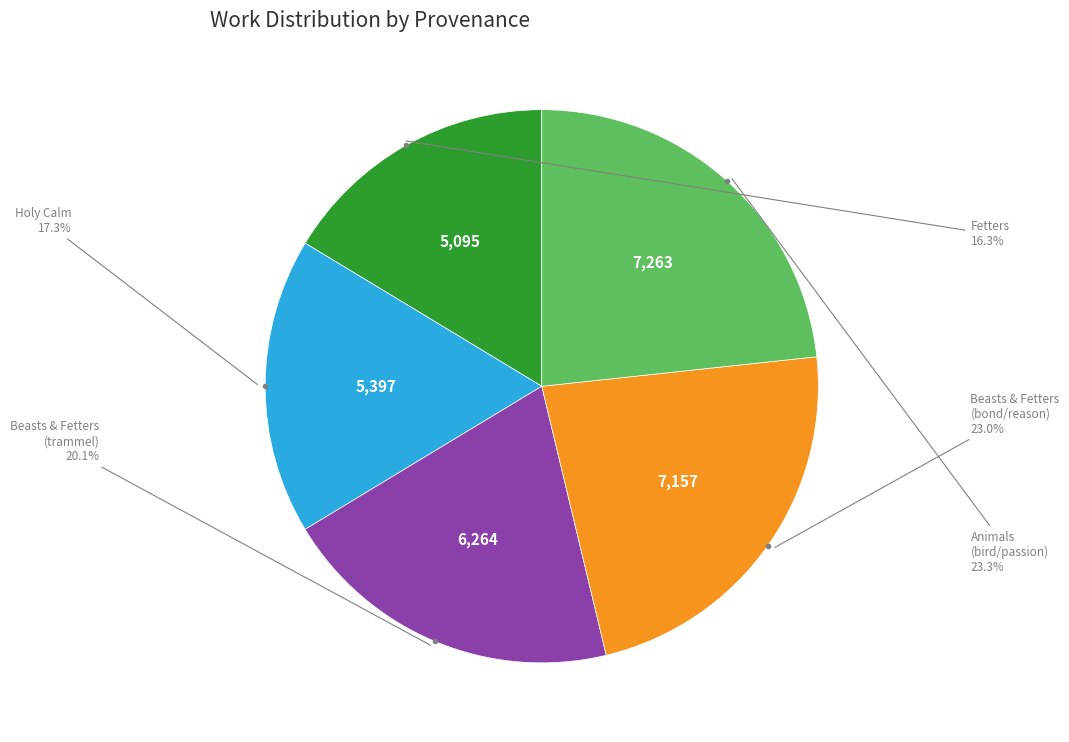

Is there any slice that represents more than half of the pie?

No